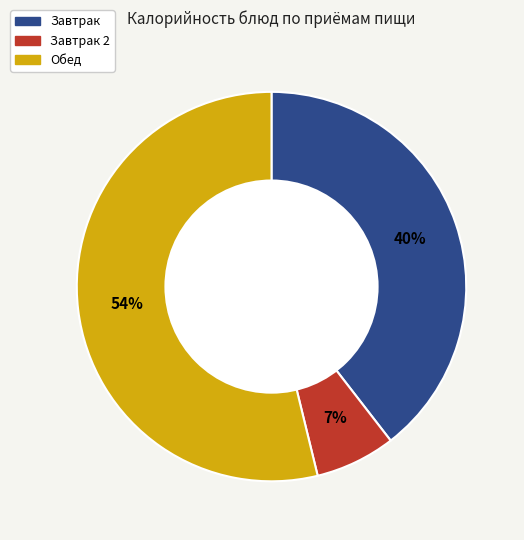

Is there any slice that represents more than half of the pie?

Yes